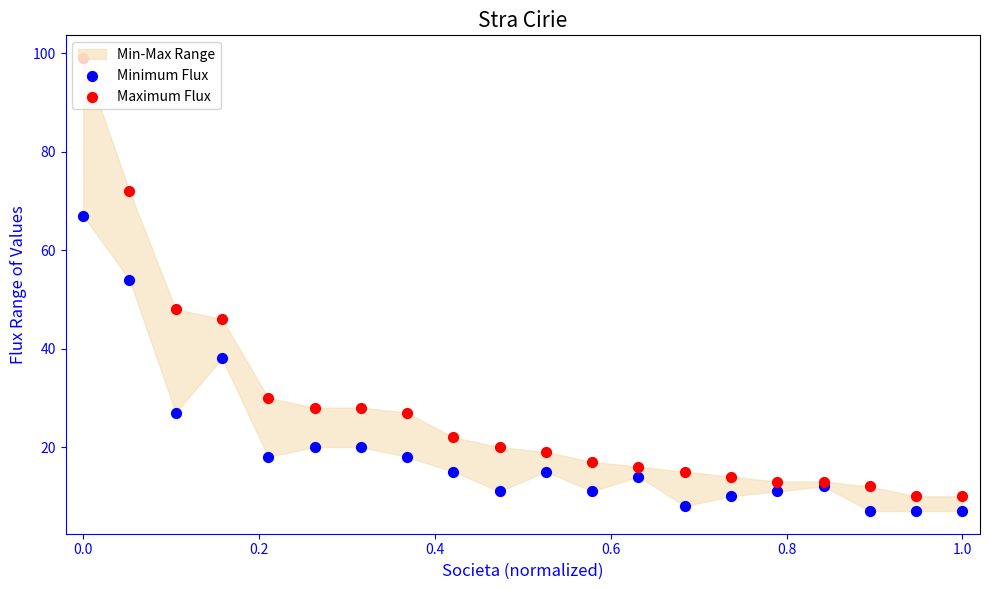

Which series contains the highest Y value?

Maximum Flux